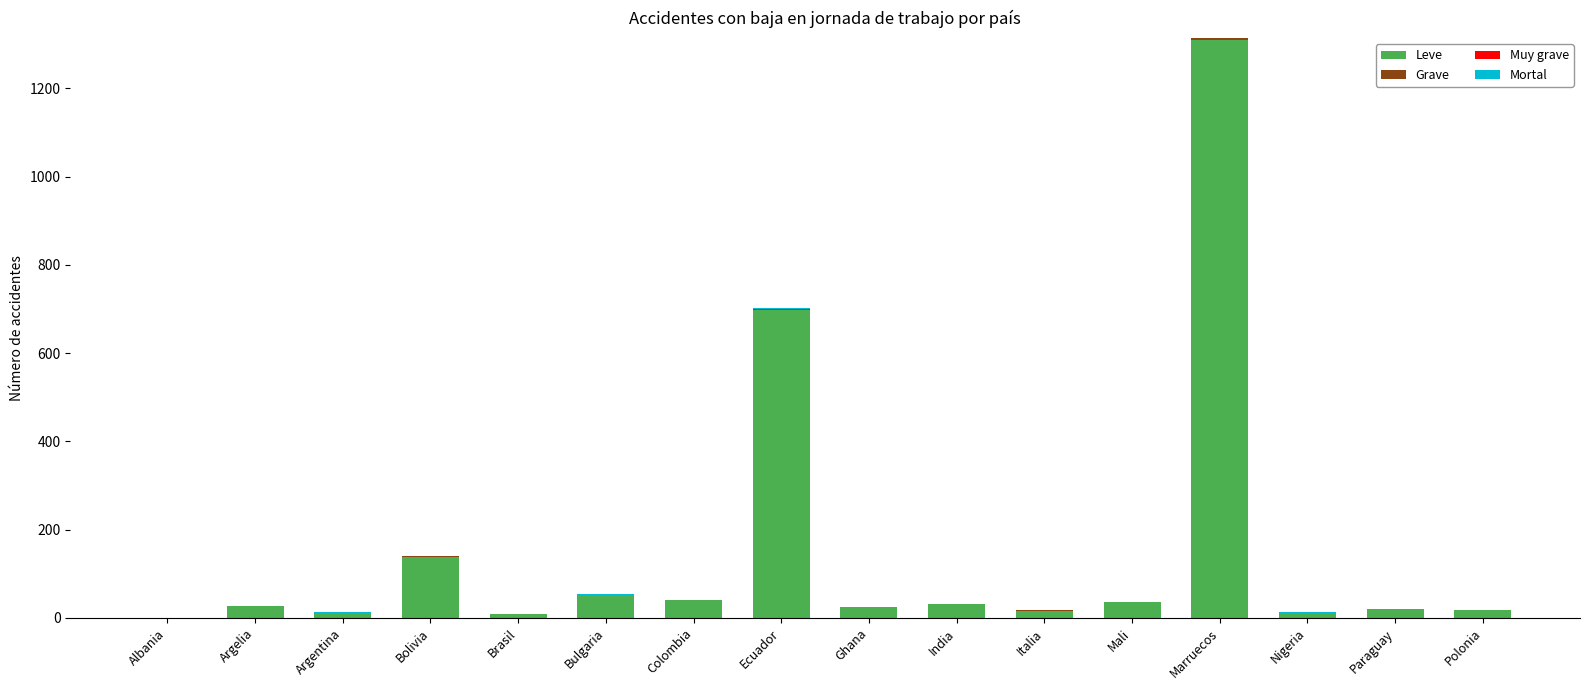

What is the highest value of the Leve series?

1309